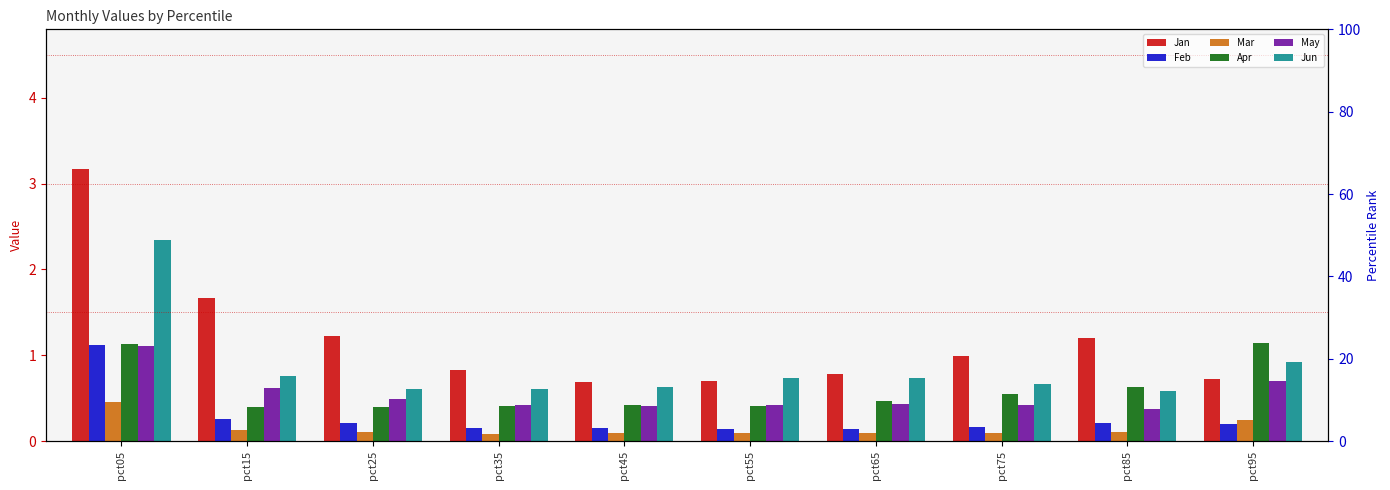

What is the difference between the highest and lowest values at pct05?

2.7